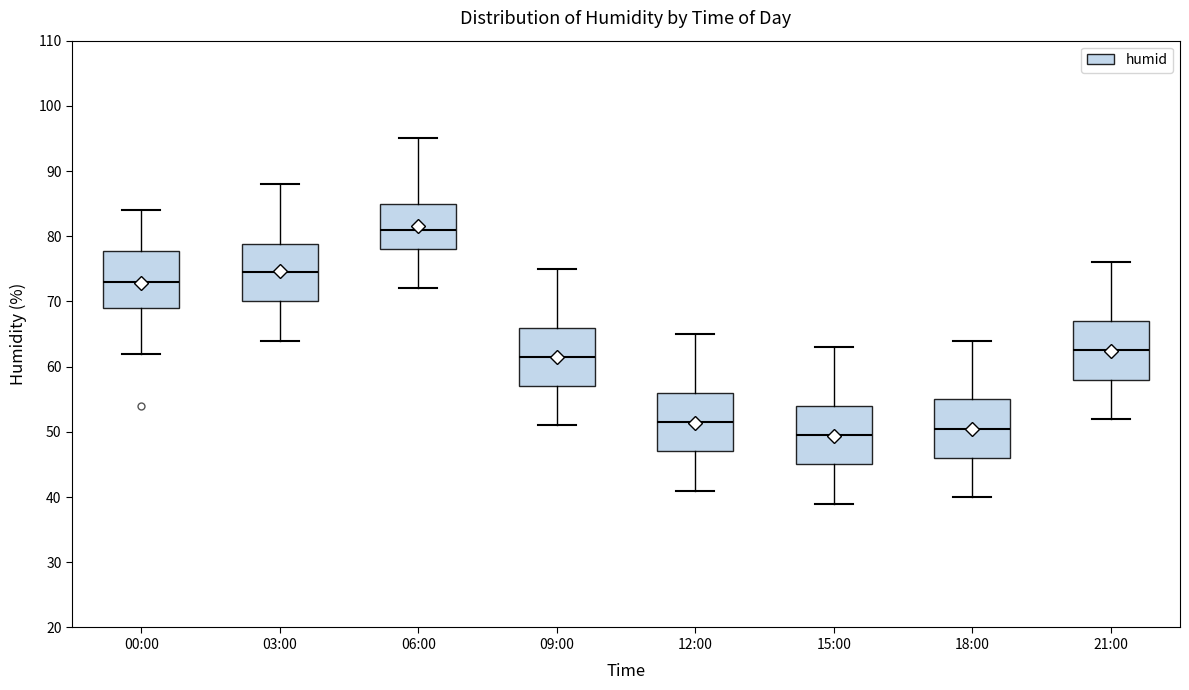

Where does the upper whisker of the box for 21:00 end on the y-axis? The values are not printed on the chart, so give them approximately, as read against the axis.

76